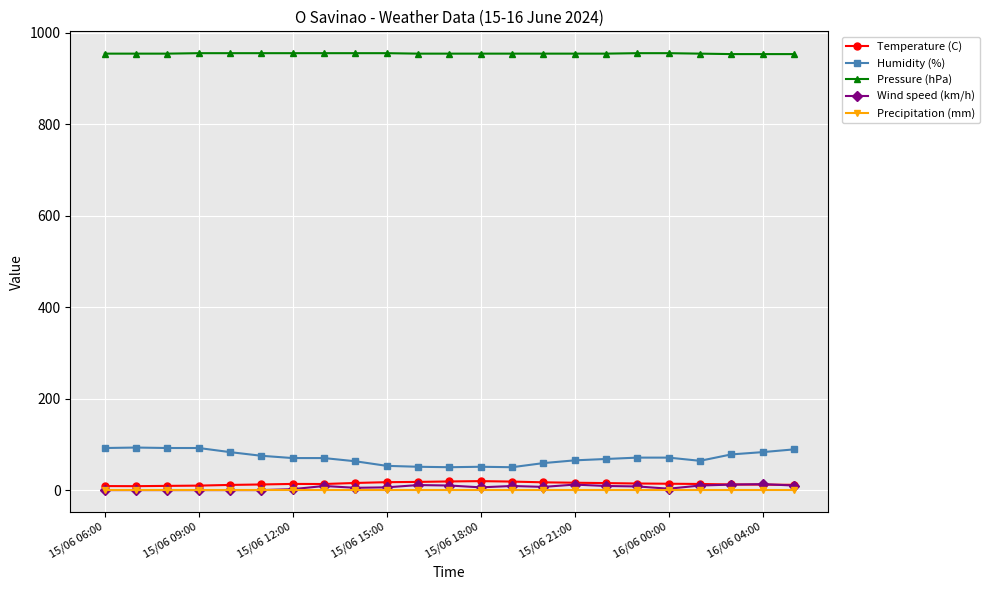

Count the number of categories in the chart.

23